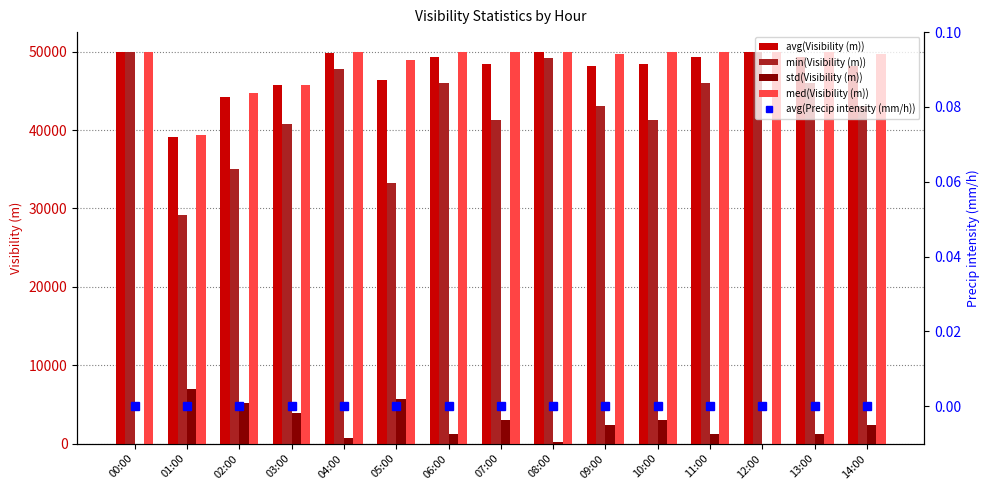

Which series has the largest range (max minus min)?

min(Visibility (m))